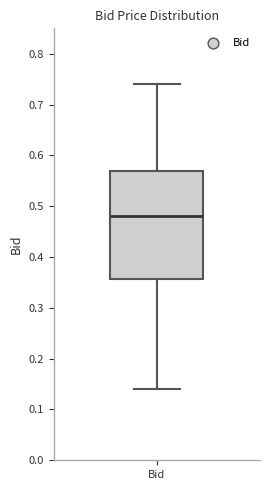

Transcribe this box plot: give where the median line is, the range the box spans, and where the two whiskers end, as read against the y-axis. The values are not printed on the chart, so give them approximately, as read against the axis.

median 0.48, box 0.36 to 0.57, whiskers 0.14 to 0.74